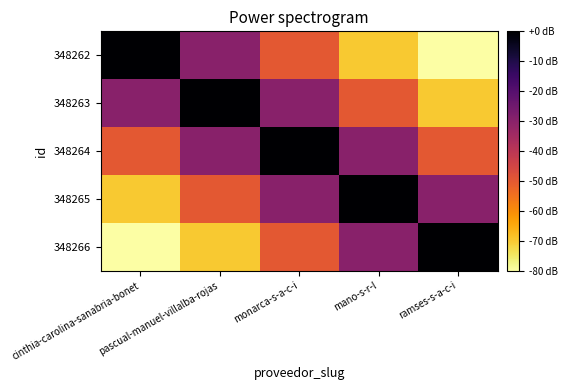

Which label corresponds to the largest value in the chart?

cinthia-carolina-sanabria-bonet